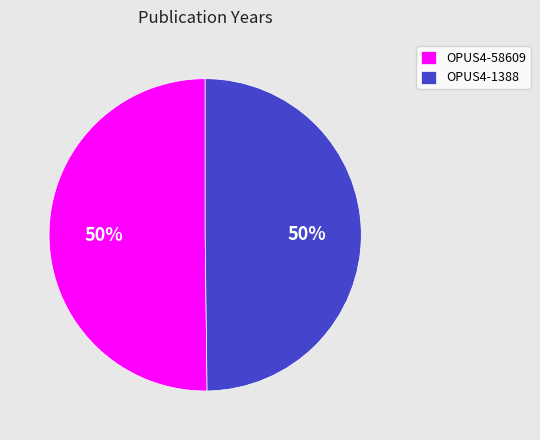

To the nearest percent, what percentage of the pie is OPUS4-58609?

50%